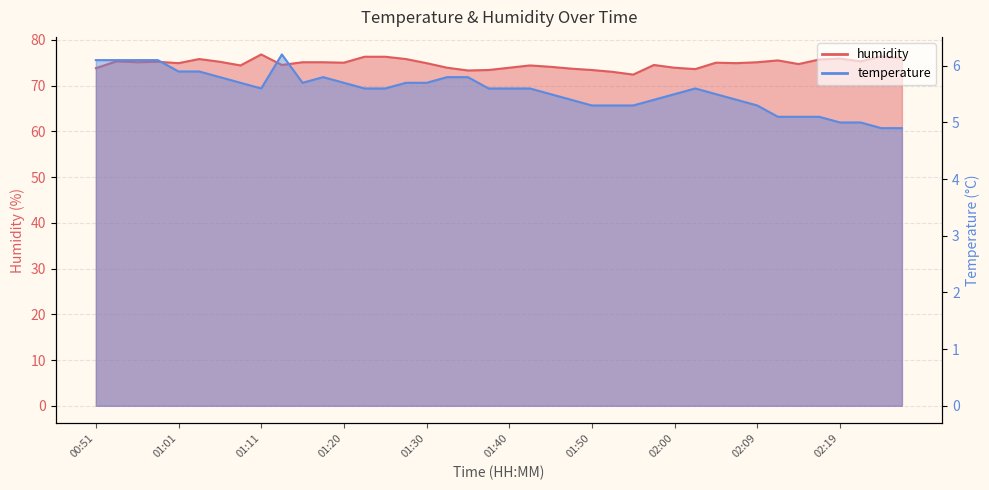

At 02:07, list the series in order from largest to smallest.

humidity, temperature